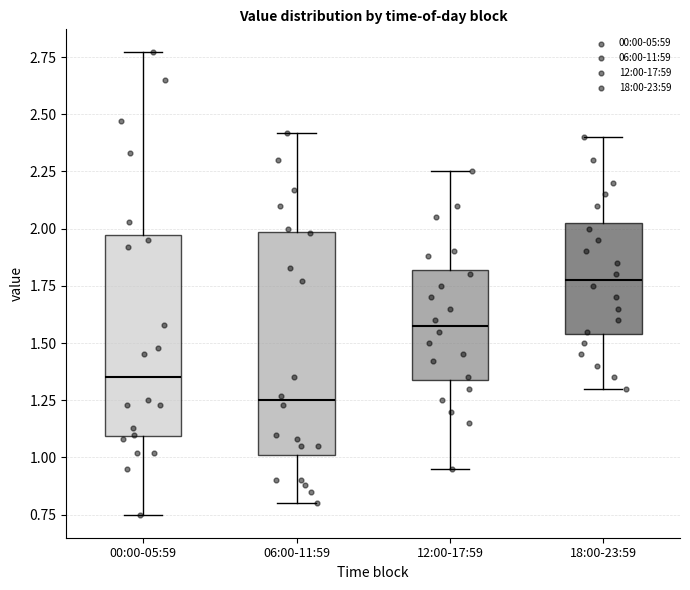

Which box has the lowest median line?

06:00-11:59